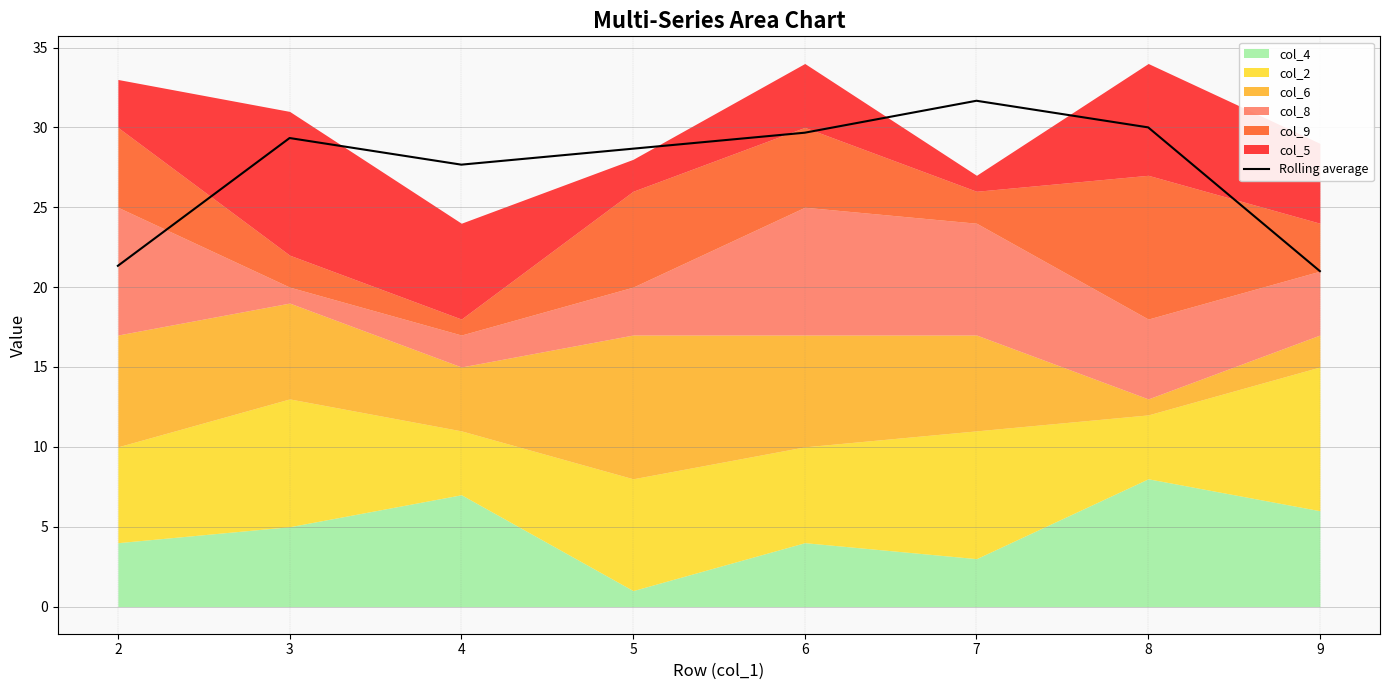

True or false: the data shows 31.7 at 7.

True